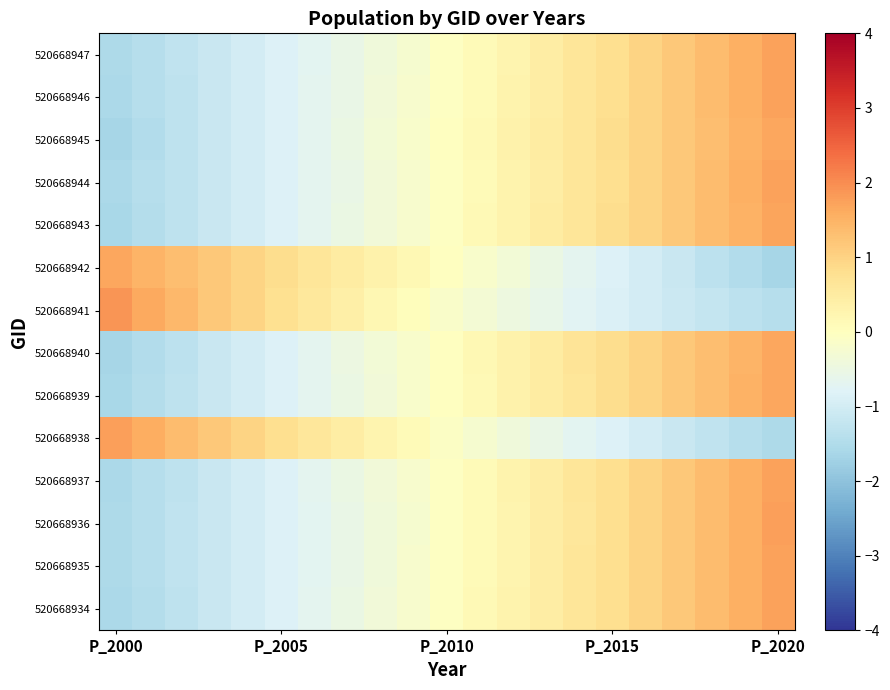

At which category is the sum across all series the highest?

P_2020